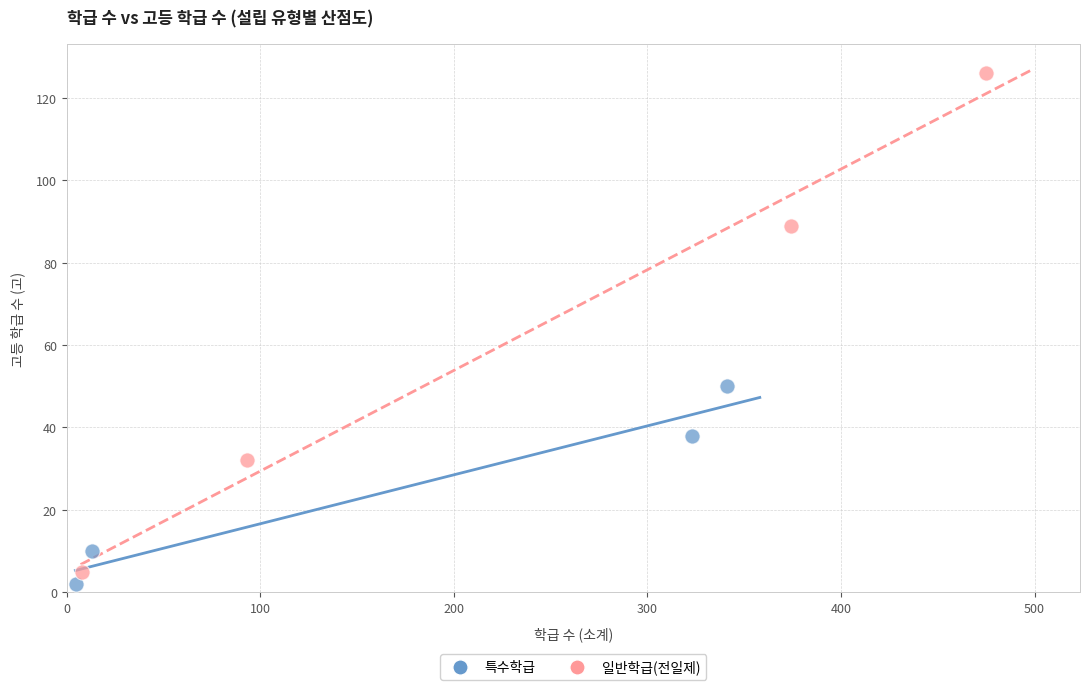

Which series reaches the maximum Y coordinate?

일반학급(전일제)